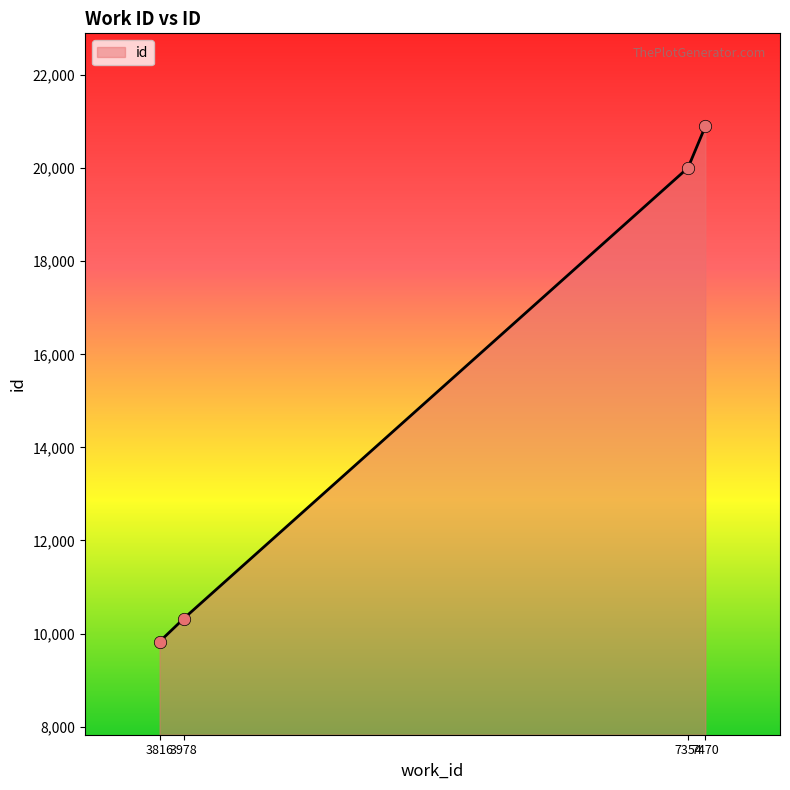

Approximately how many times larger is the value at 3978 compared to 7470?

0.5